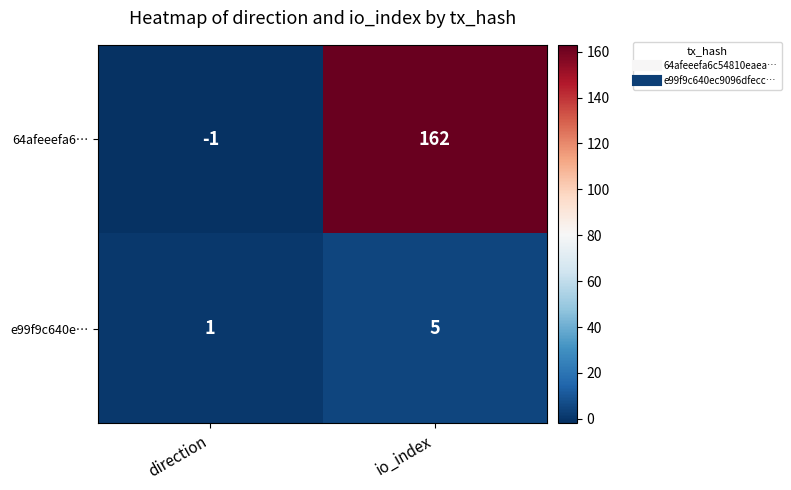

At which label is e99f9c640e… closest to 3?

direction